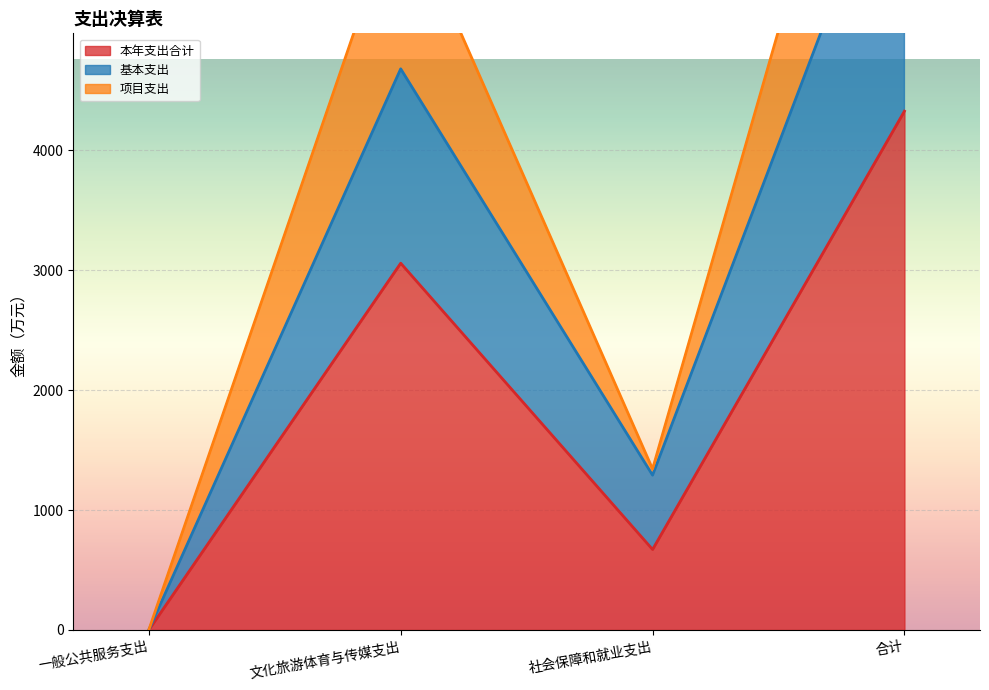

True or false: 基本支出 and 项目支出 cross at least once.

False